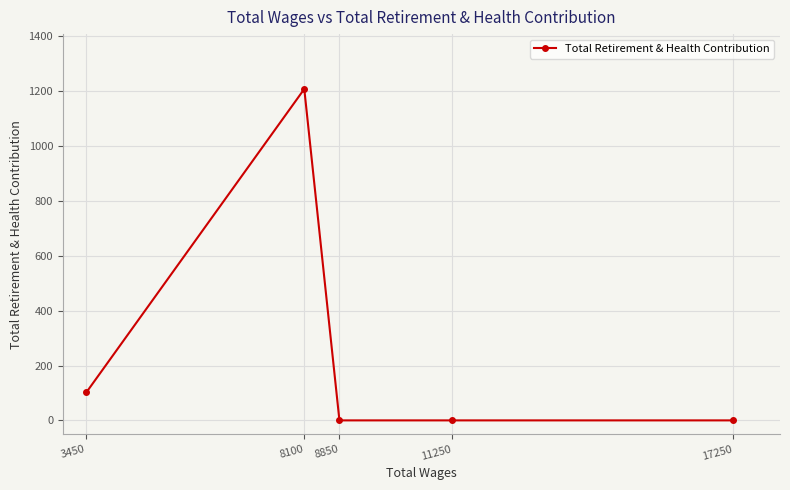

Does the chart display data point markers on the line(s)?

Yes